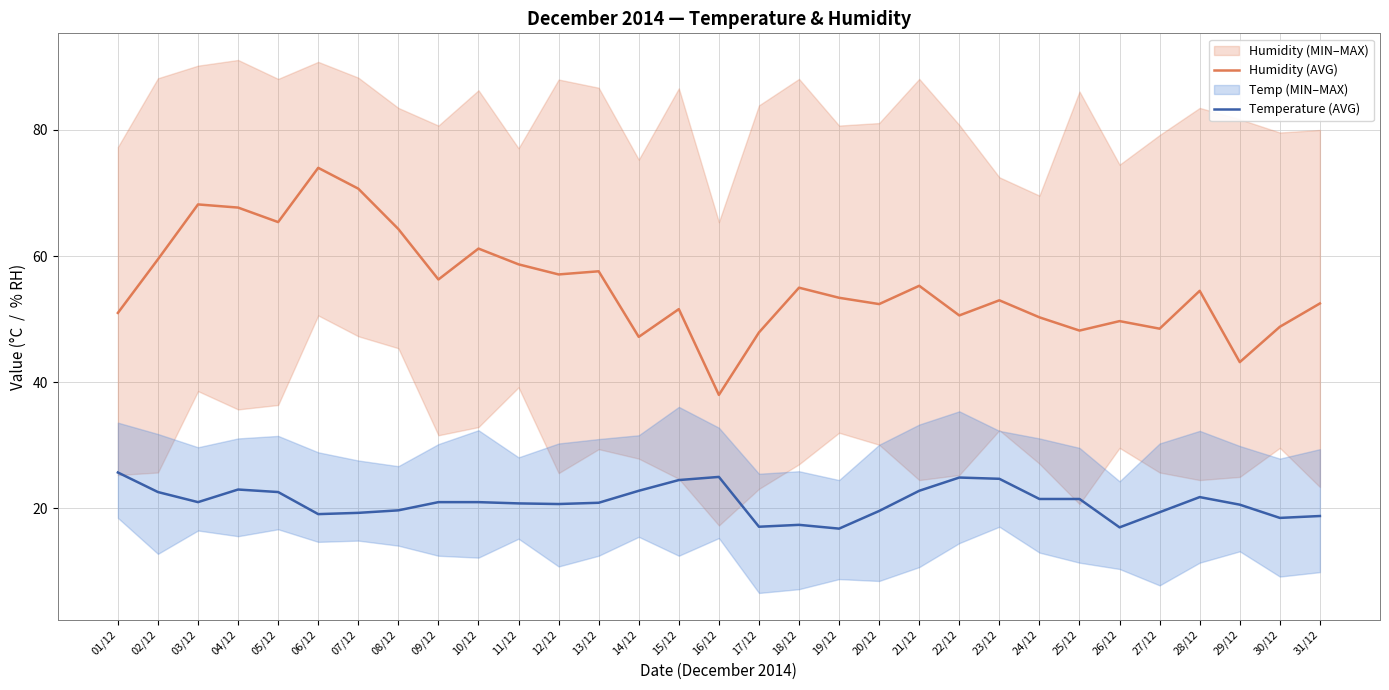

How many lines are shown in the chart?

2